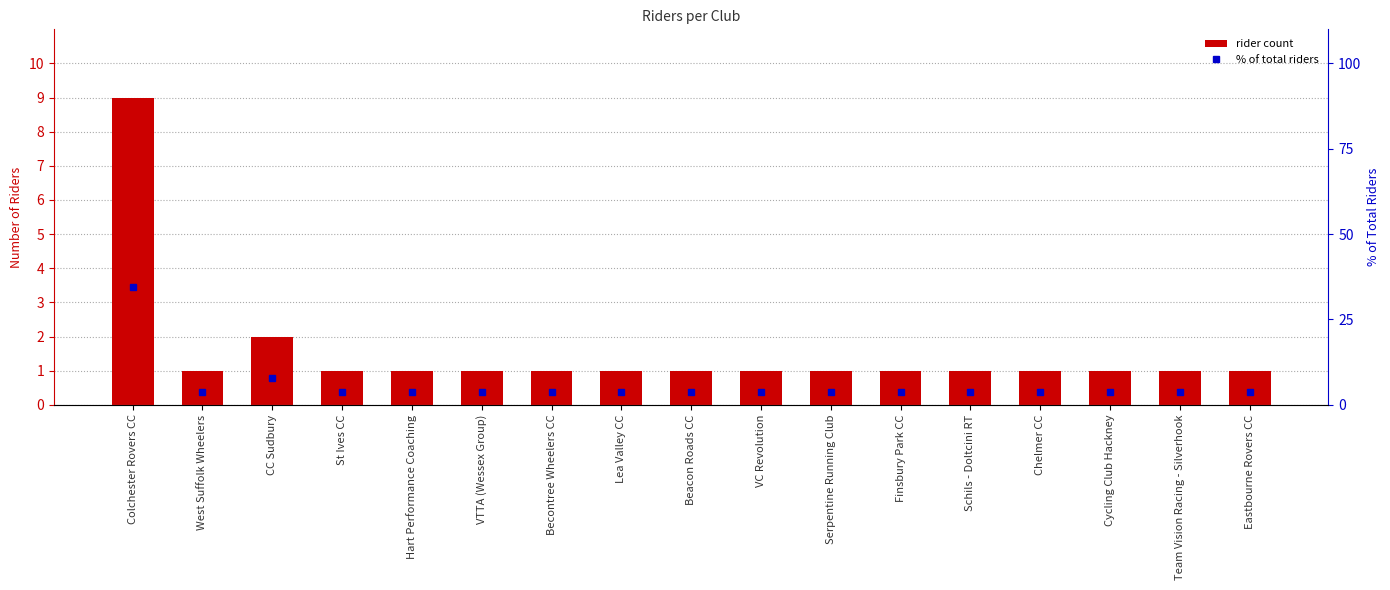

What is the difference between the maximum and minimum values in the rider_count series?

8.0